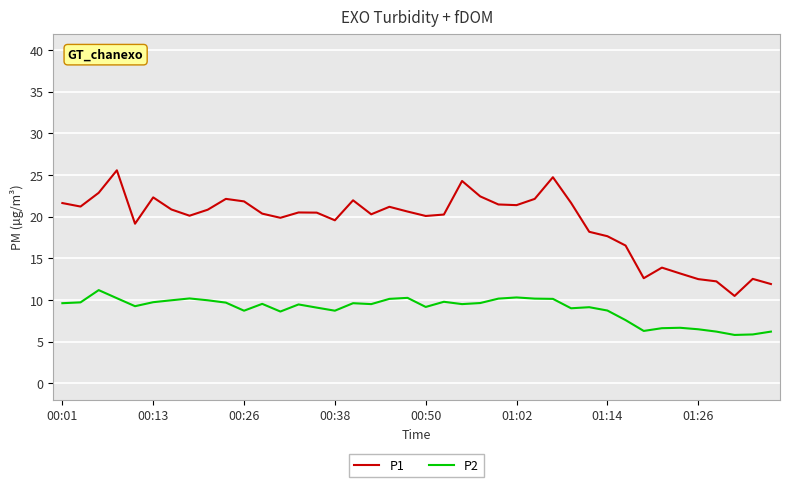

True or false: P2 and P1 cross at least once.

False